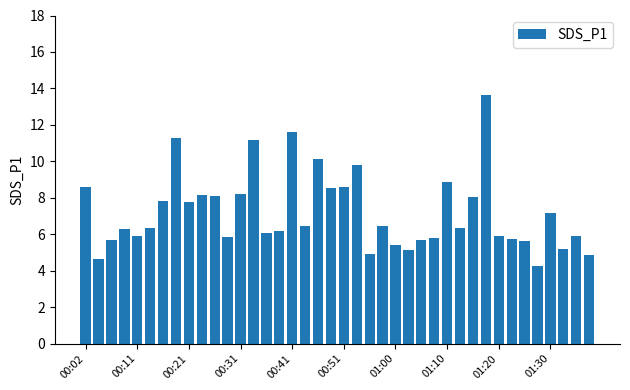

What is the average value?

7.2